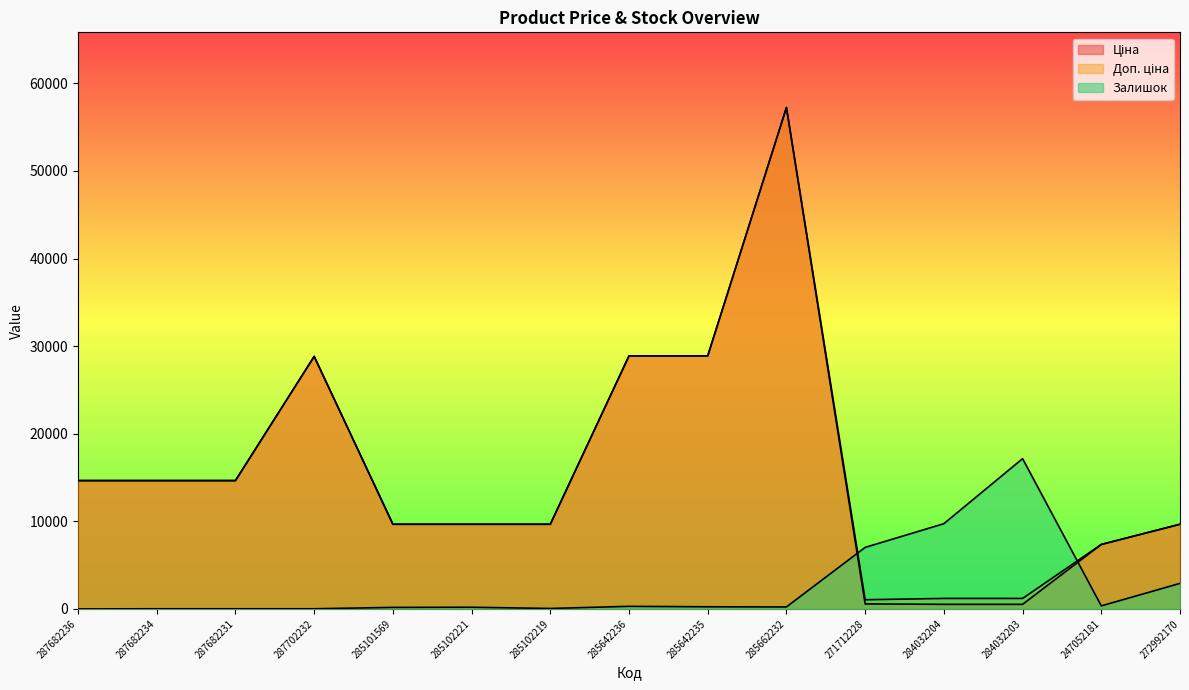

True or false: Залишок has a value of 11.8 at 287682231.

False